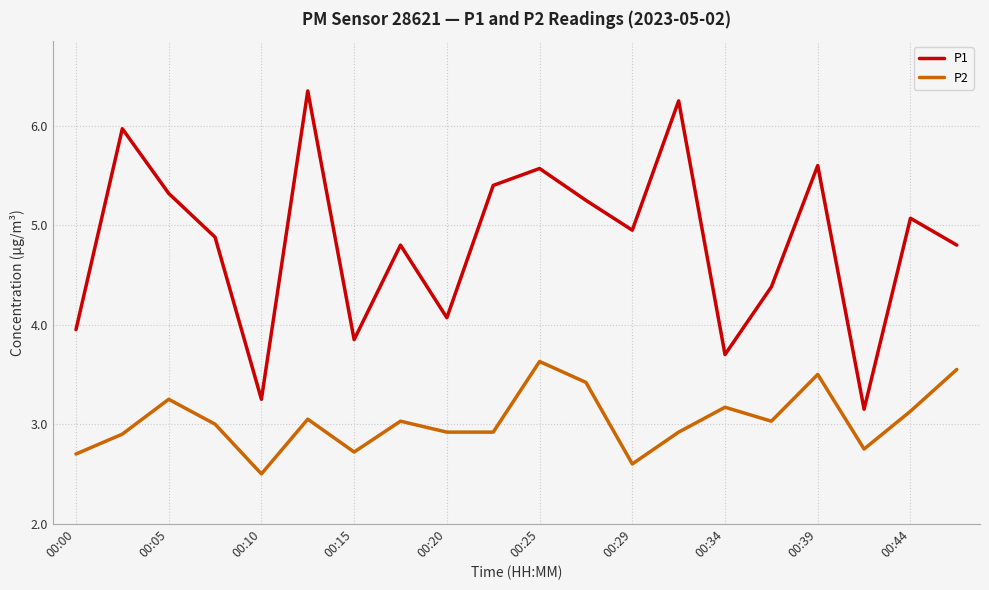

Which series has the largest total across all categories?

P1